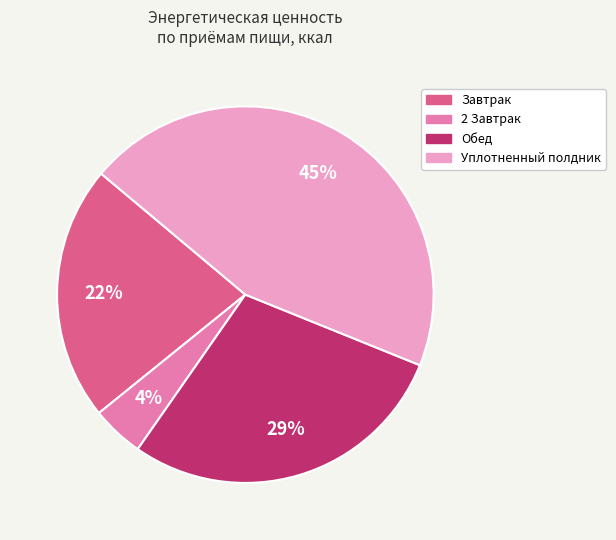

How many segments does this pie chart have?

4